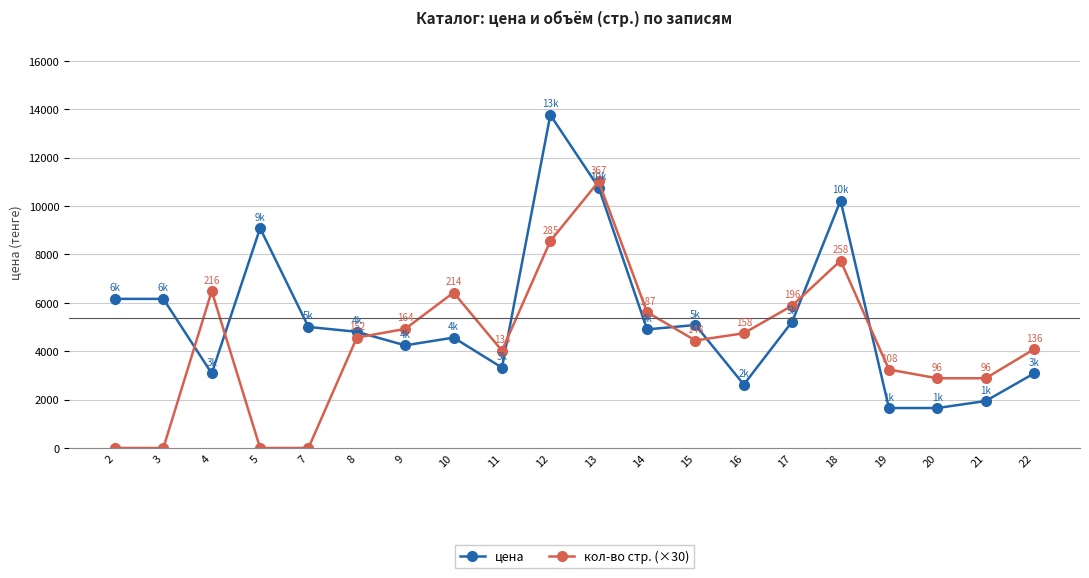

What is the difference between the maximum and second lowest values in the цена series?

12110